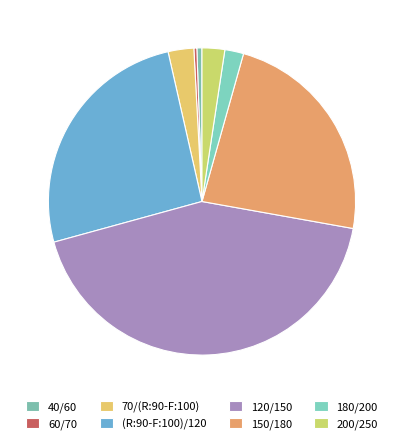

Which has a higher value, 60/70 or 70/(R:90-F:100)?

70/(R:90-F:100)